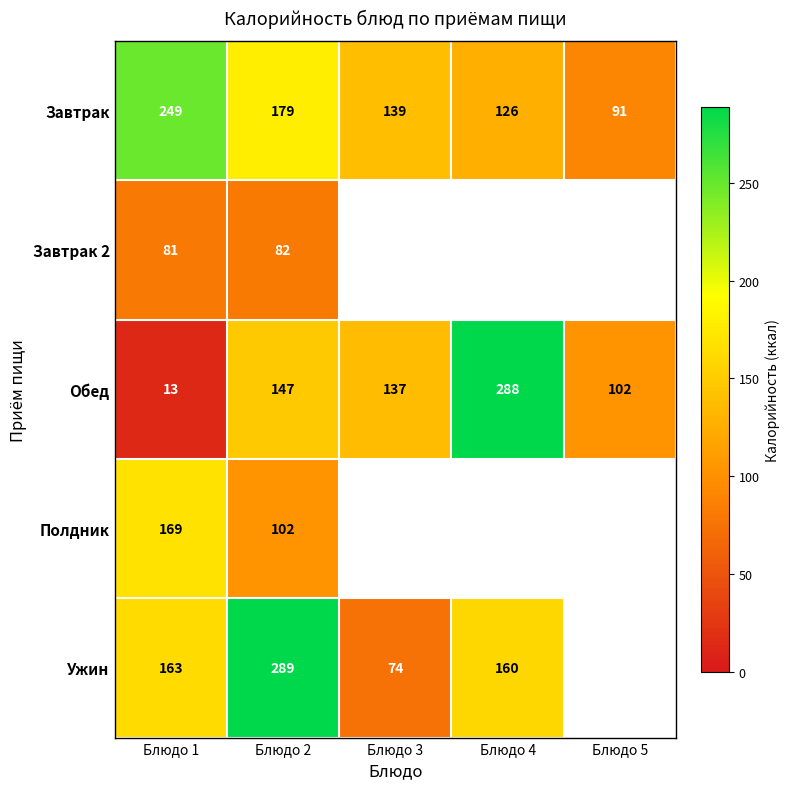

What value does the Обед series have at Блюдо 1, to the nearest 5?

15